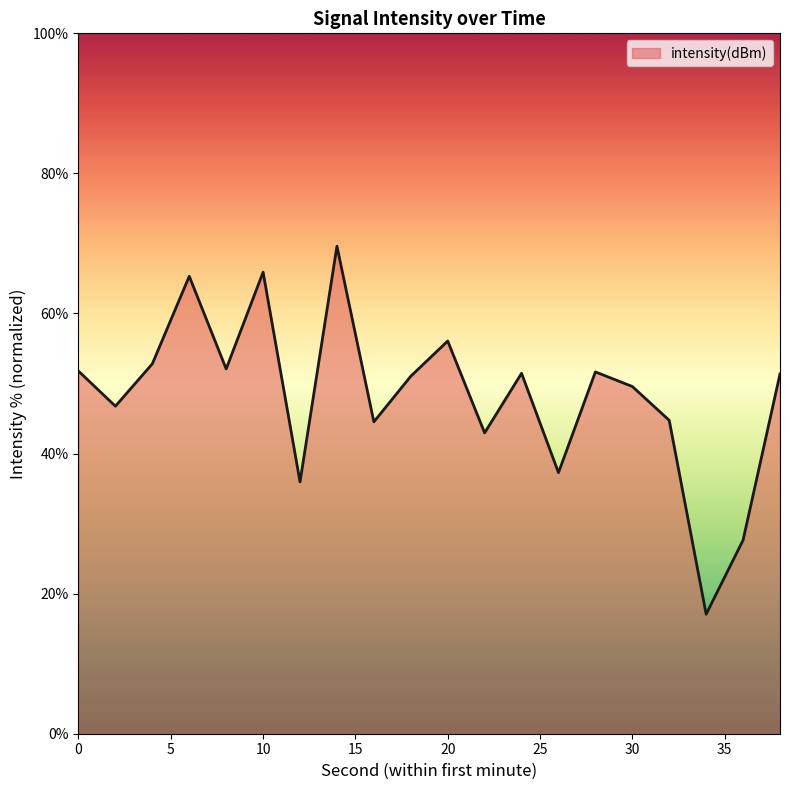

Does the chart have visible grid lines?

No